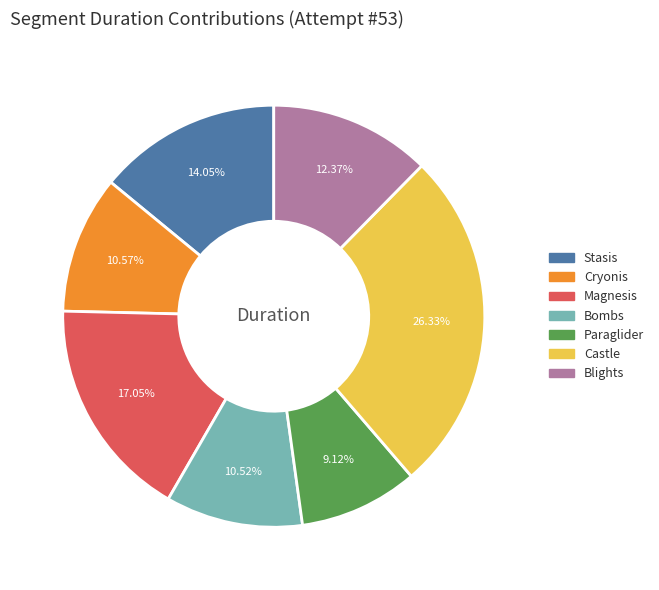

True or false: Stasis accounts for 7% of the total.

False